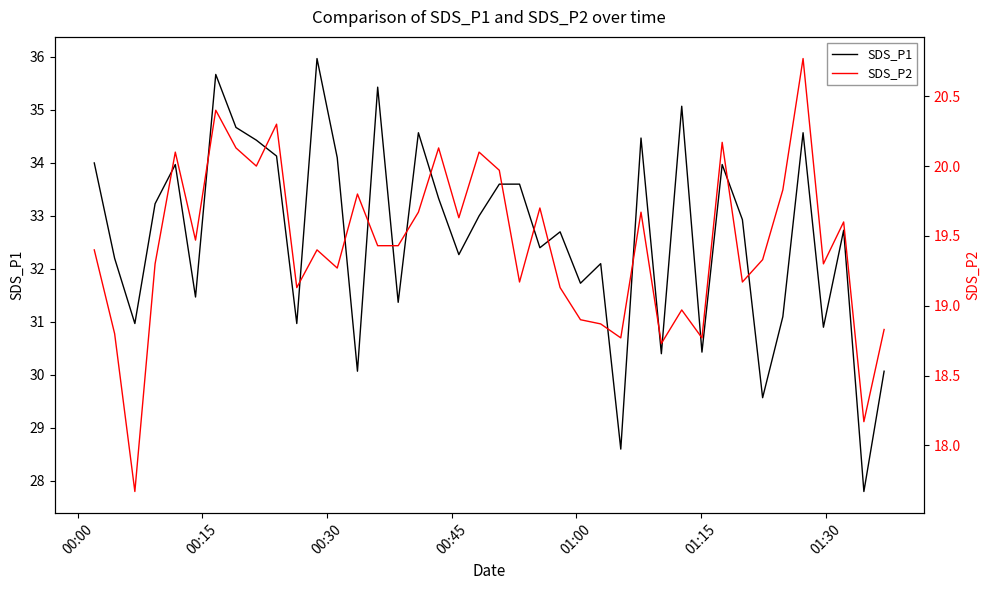

True or false: SDS_P2 and SDS_P1 intersect in this chart.

False